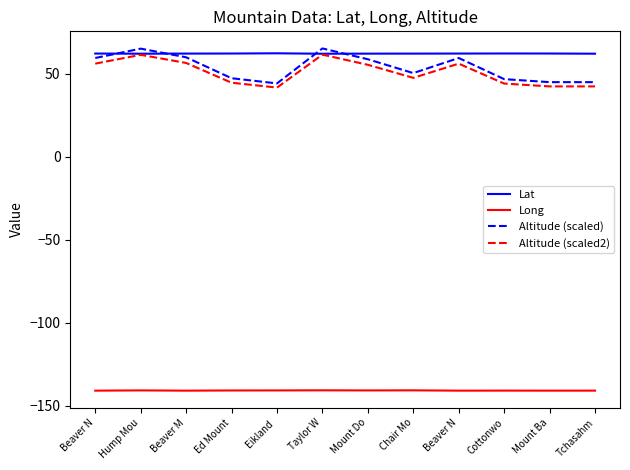

What is the total value across all series at Cottonwo?

11.8